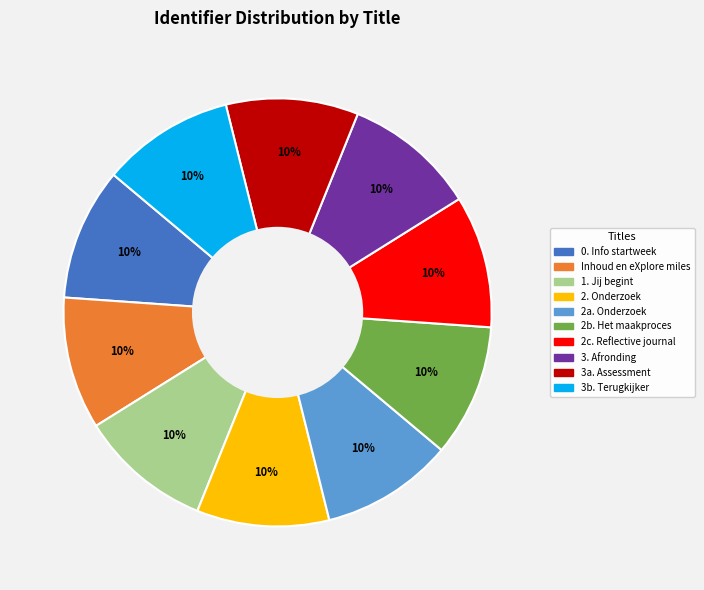

Is it true that 3. Afronding is 10% of the pie?

True